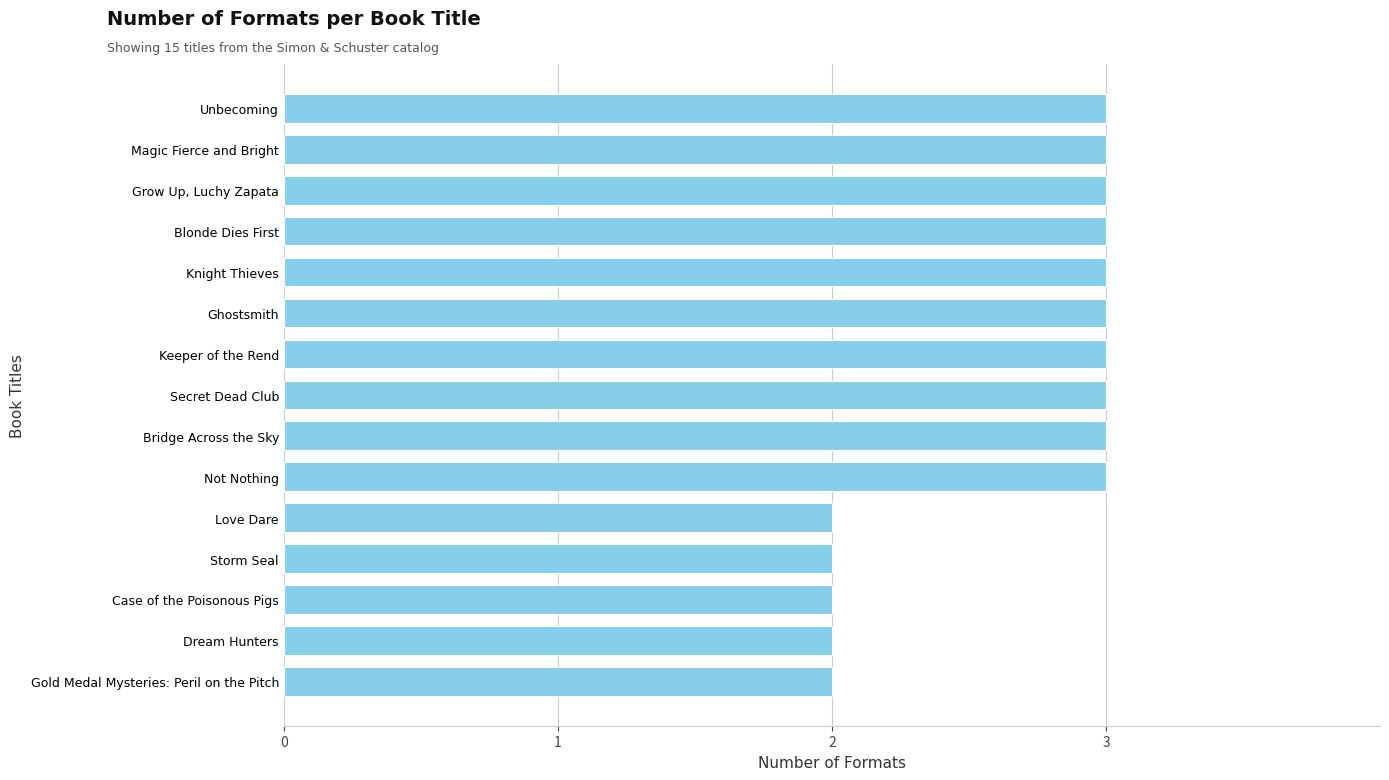

The chart shows a value of 3 at Unbecoming. True or false?

True